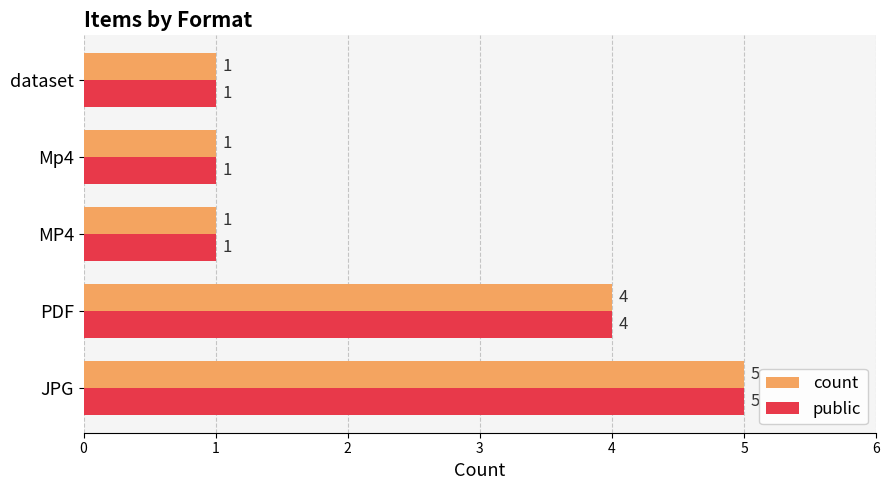

At which category is the sum across all series the highest?

JPG